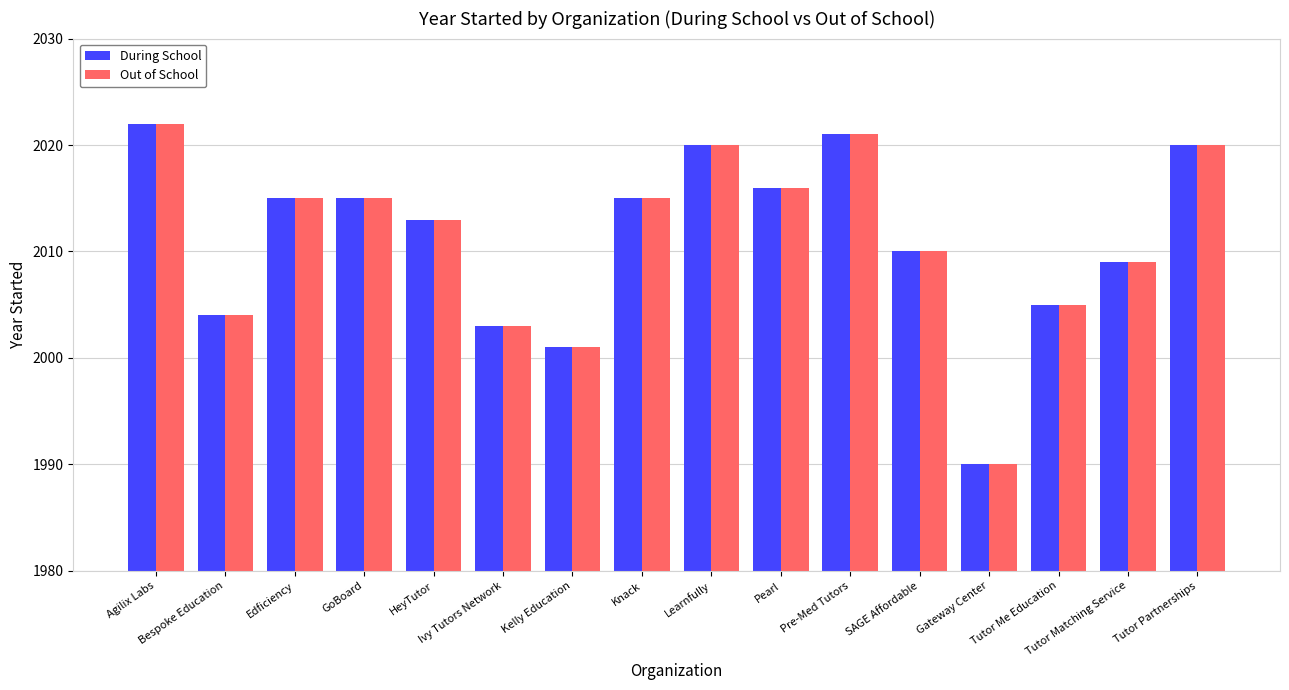

Reading left to right, extract all data points from this chart.

During School: Agilix Labs=2022	Bespoke Education=2004	Edficiency=2015	GoBoard=2015	HeyTutor=2013	Ivy Tutors Network=2003	Kelly Education=2001	Knack=2015	Learnfully=2020	Pearl=2016	Pre-Med Tutors=2021	SAGE Affordable=2010	Gateway Center=1990	Tutor Me Education=2005	Tutor Matching Service=2009	Tutor Partnerships=2020
Out of School: Agilix Labs=2022	Bespoke Education=2004	Edficiency=2015	GoBoard=2015	HeyTutor=2013	Ivy Tutors Network=2003	Kelly Education=2001	Knack=2015	Learnfully=2020	Pearl=2016	Pre-Med Tutors=2021	SAGE Affordable=2010	Gateway Center=1990	Tutor Me Education=2005	Tutor Matching Service=2009	Tutor Partnerships=2020